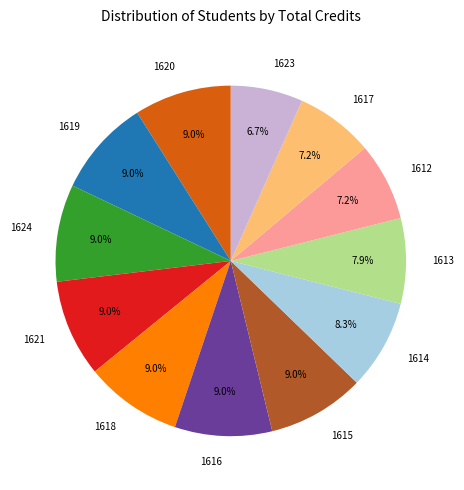

To the nearest percent, what is the combined percentage of 1619 and 1620?

18%